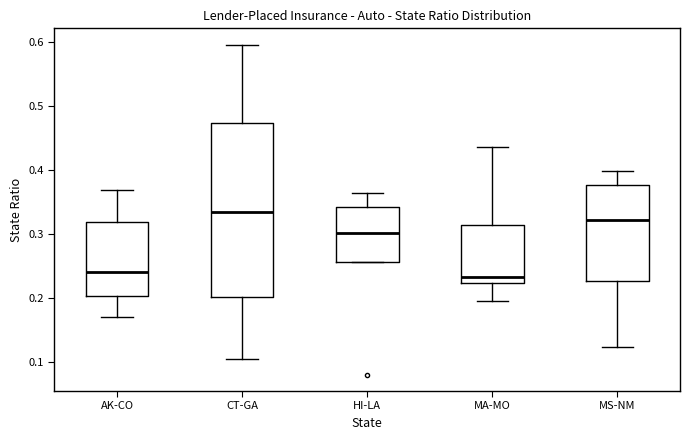

Reading left to right, transcribe this box plot: for each box, give where its median line is, the range the box spans, and where its two whiskers end, as read against the y-axis. The values are not printed on the chart, so give them approximately, as read against the axis.

AK-CO: median 0.24, box 0.20 to 0.32, whiskers 0.17 to 0.37
CT-GA: median 0.33, box 0.20 to 0.47, whiskers 0.10 to 0.60
HI-LA: median 0.30, box 0.26 to 0.34, whiskers 0.26 to 0.36
MA-MO: median 0.23, box 0.22 to 0.31, whiskers 0.19 to 0.44
MS-NM: median 0.32, box 0.23 to 0.38, whiskers 0.12 to 0.40